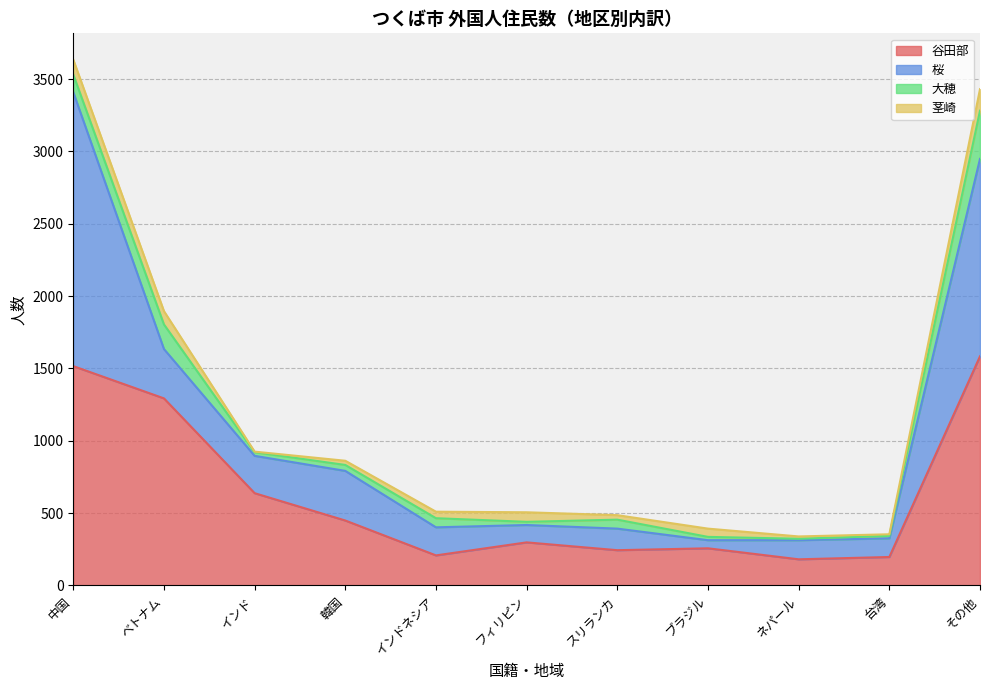

Reading left to right, extract all data points from this chart.

谷田部: 1516	1293	638	449	208	298	244	257	181	197	1584
桜: 1893	341	258	343	194	120	149	56	132	129	1364
大穂: 122	170	25	41	63	22	62	23	10	17	333
茎崎: 103	92	4	29	45	66	31	57	16	11	149